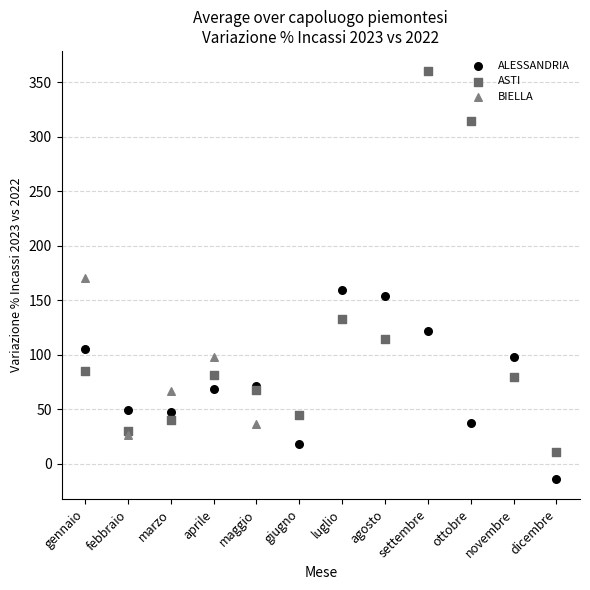

Which series has the largest Y range (max minus min)?

ASTI